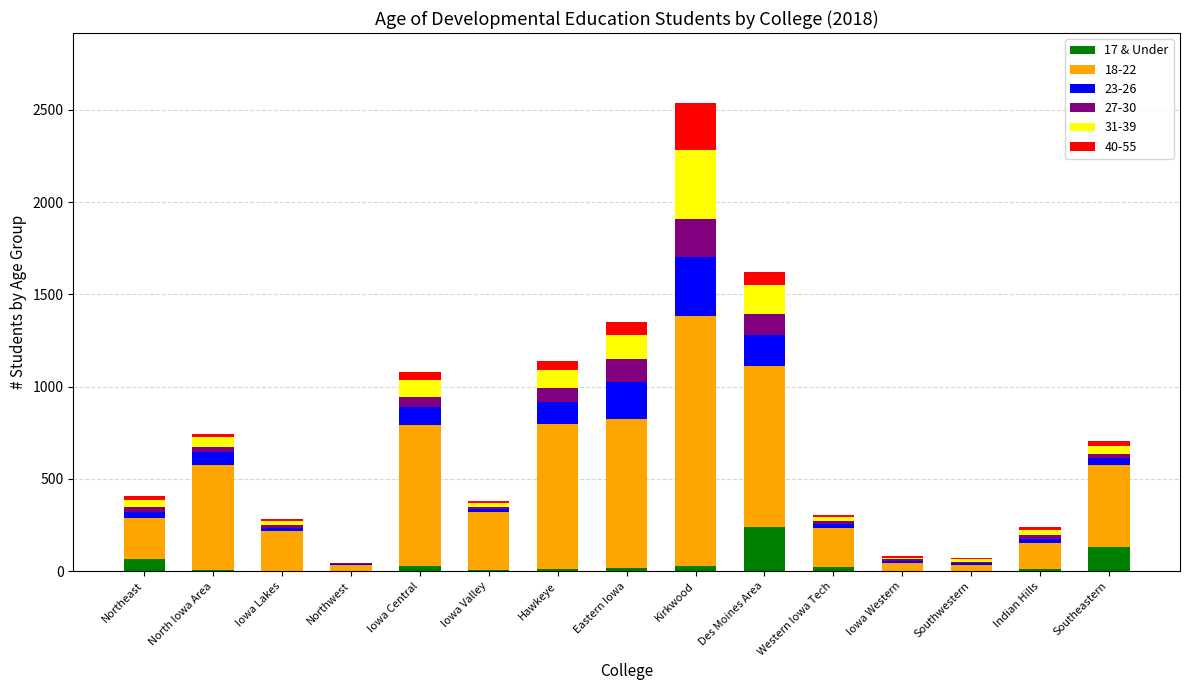

Does the chart contain stacked bars?

Yes